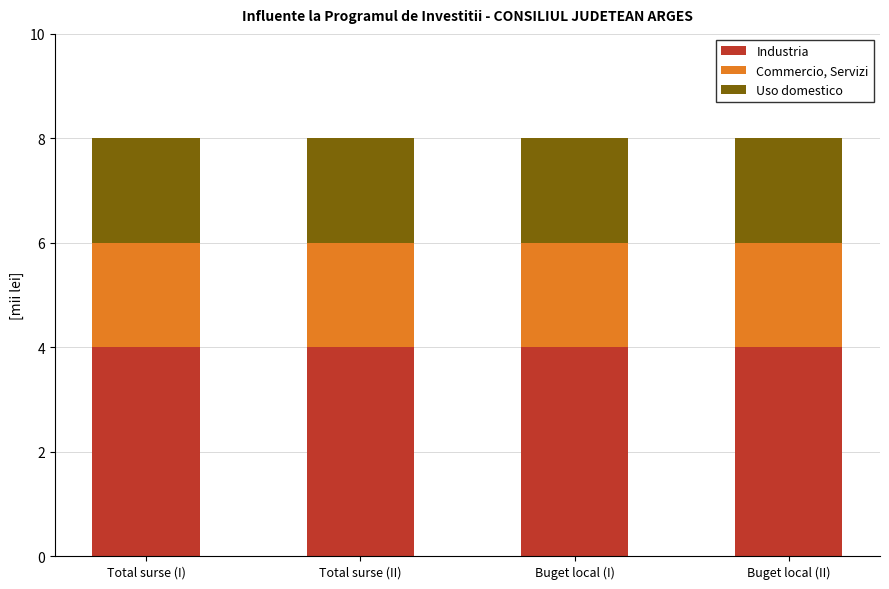

What is the total value across all series at Total surse (I)?

8